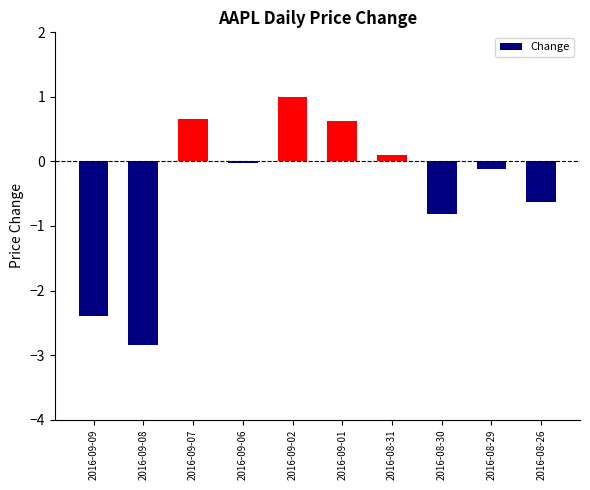

Are the bars horizontal?

No